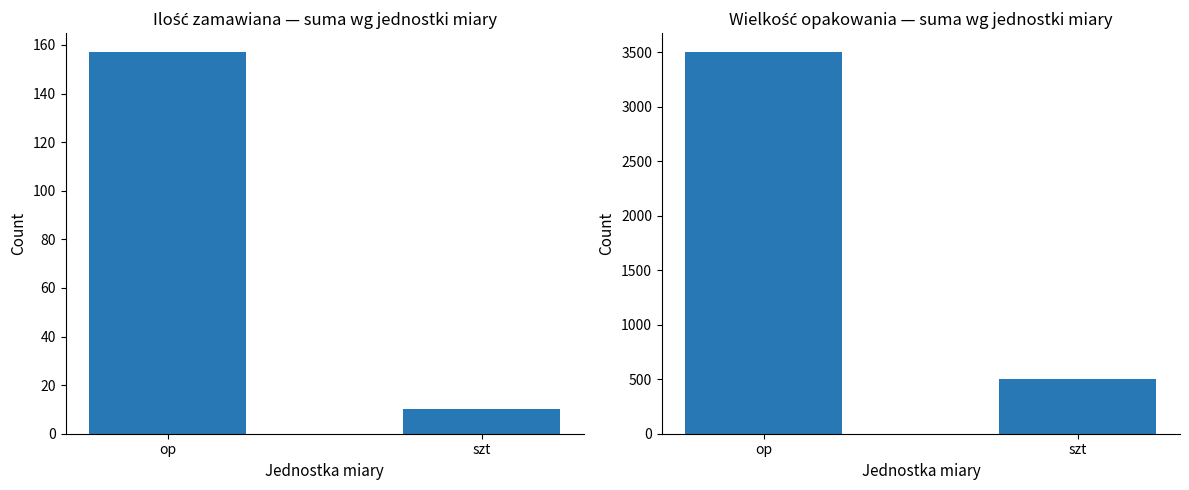

What is the highest value of the Ilość zamawiana series?

157